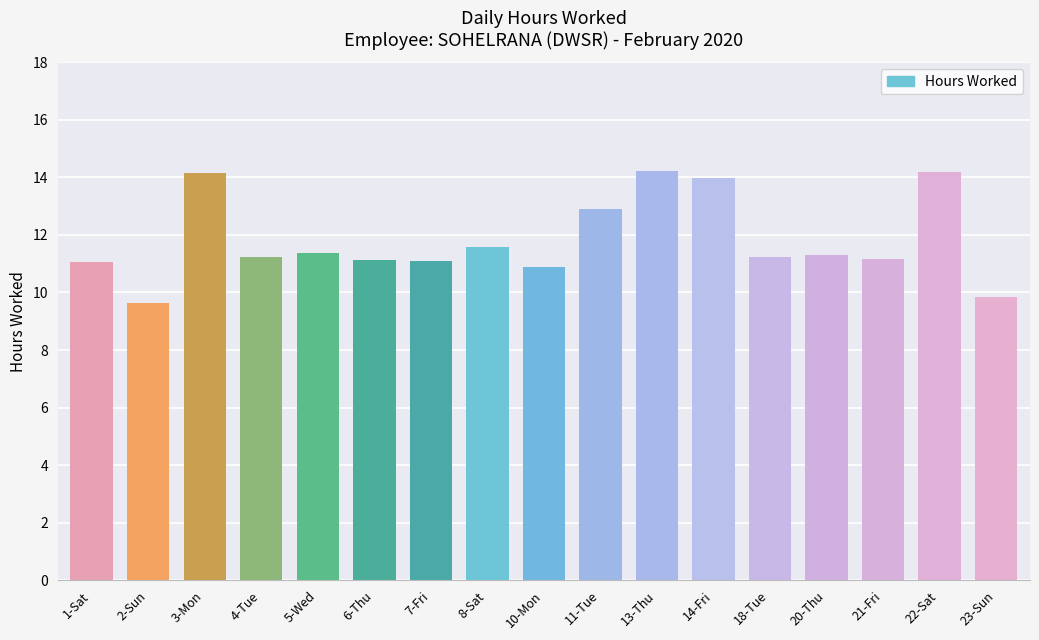

Count the number of data series in this chart.

1